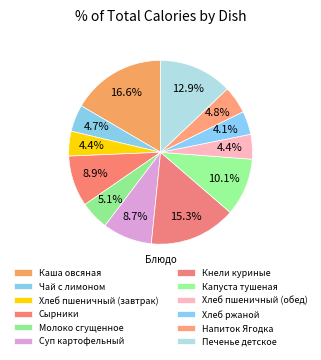

What is the smallest slice in the pie chart?

Хлеб ржаной